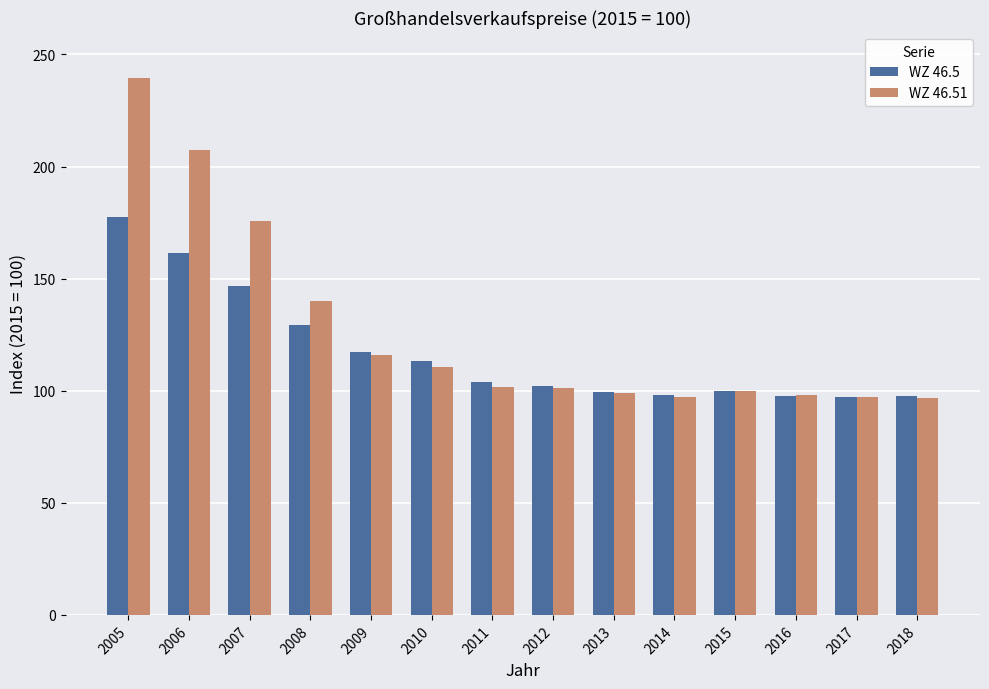

How many categories are shown in the chart?

14